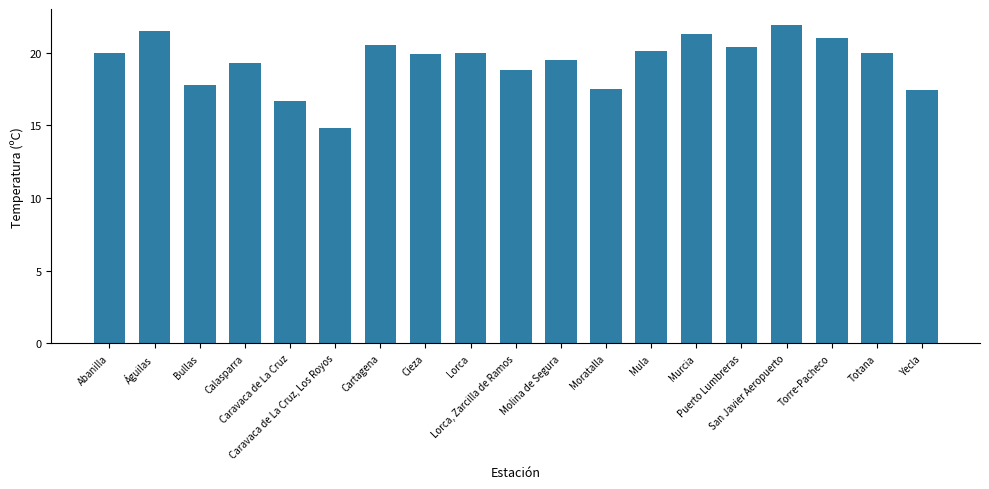

What is the change in value from Bullas to Molina de Segura?

+1.7